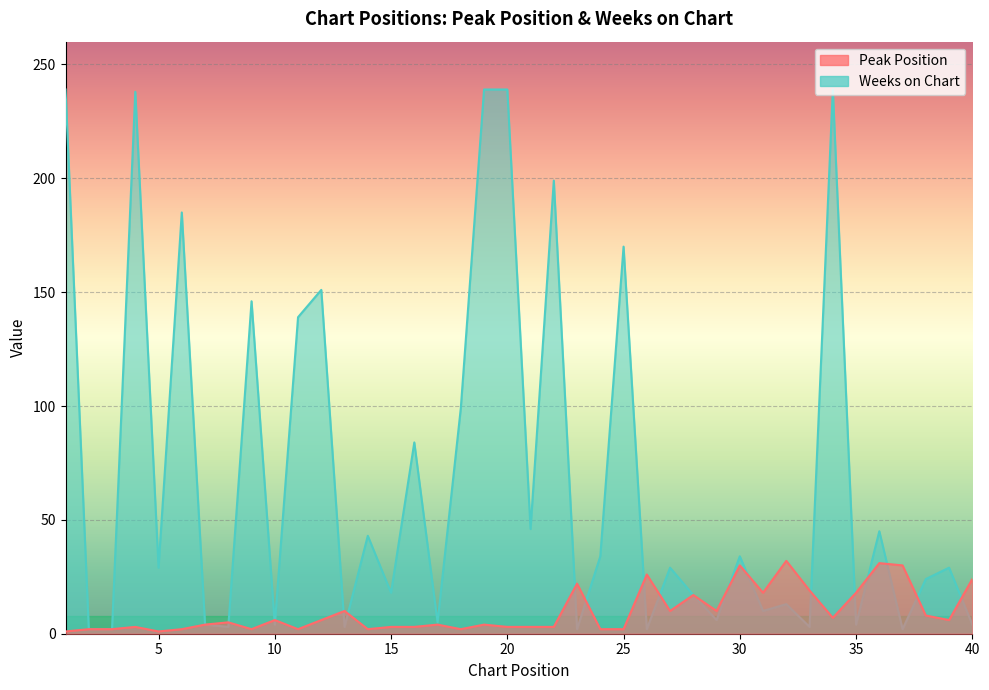

At 40, list the series in order from largest to smallest.

Peak Position, Weeks on Chart